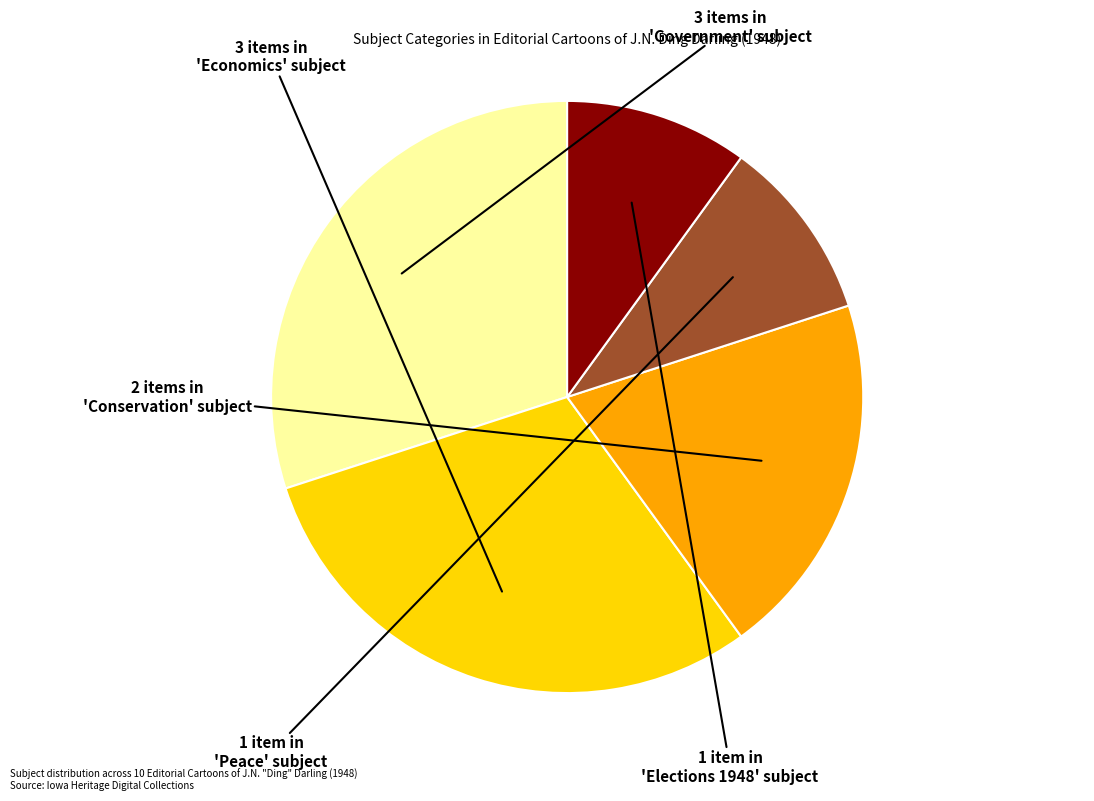

Which slice is the largest?

Government